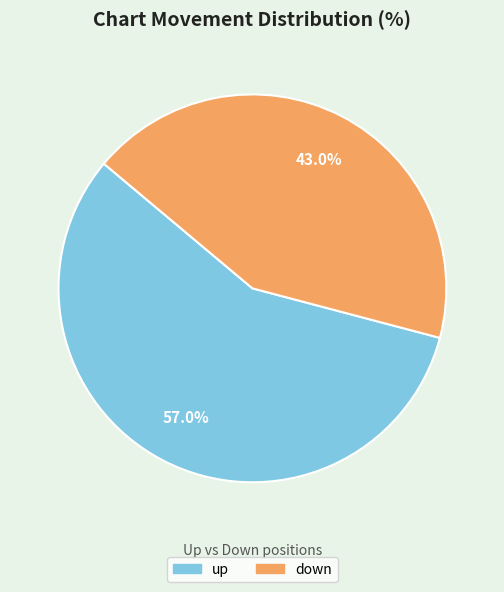

What percentage is the up slice, to the nearest percent?

57%